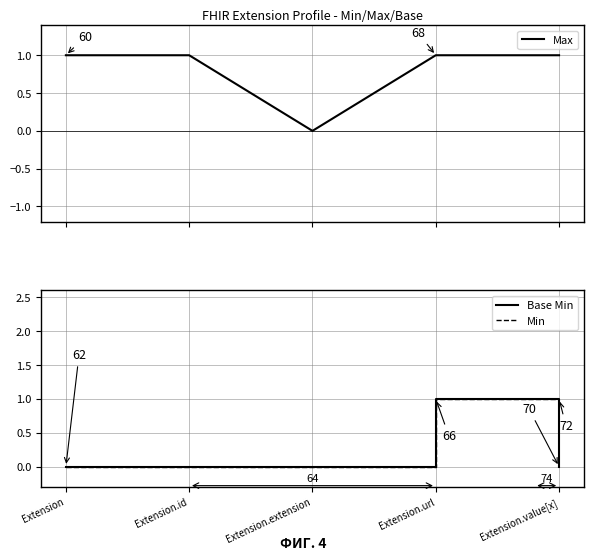

Which has a higher value, Extension.id or Extension?

Extension.id